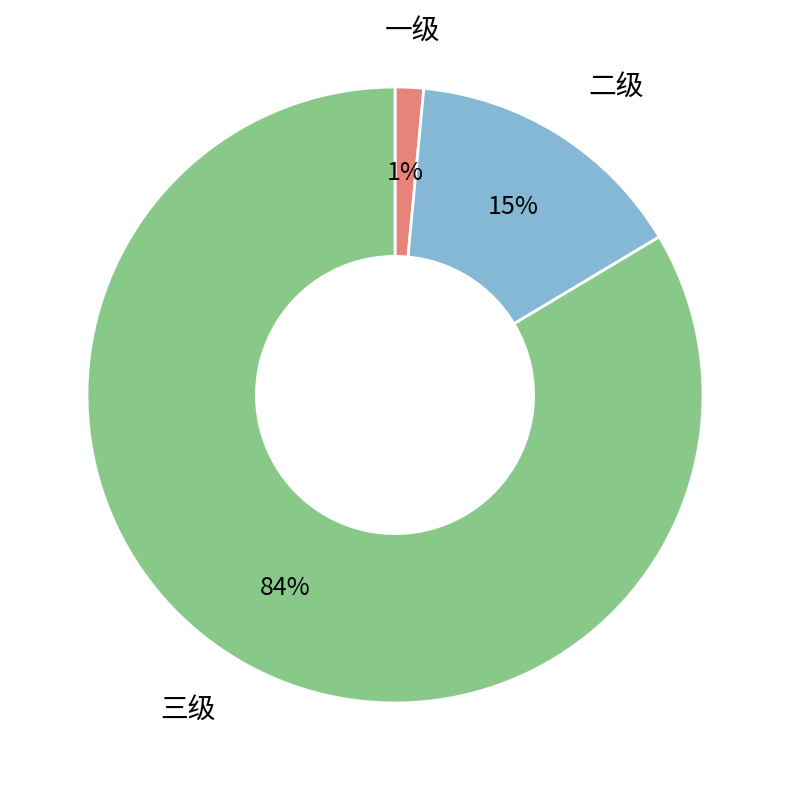

Does any single category account for the majority?

Yes